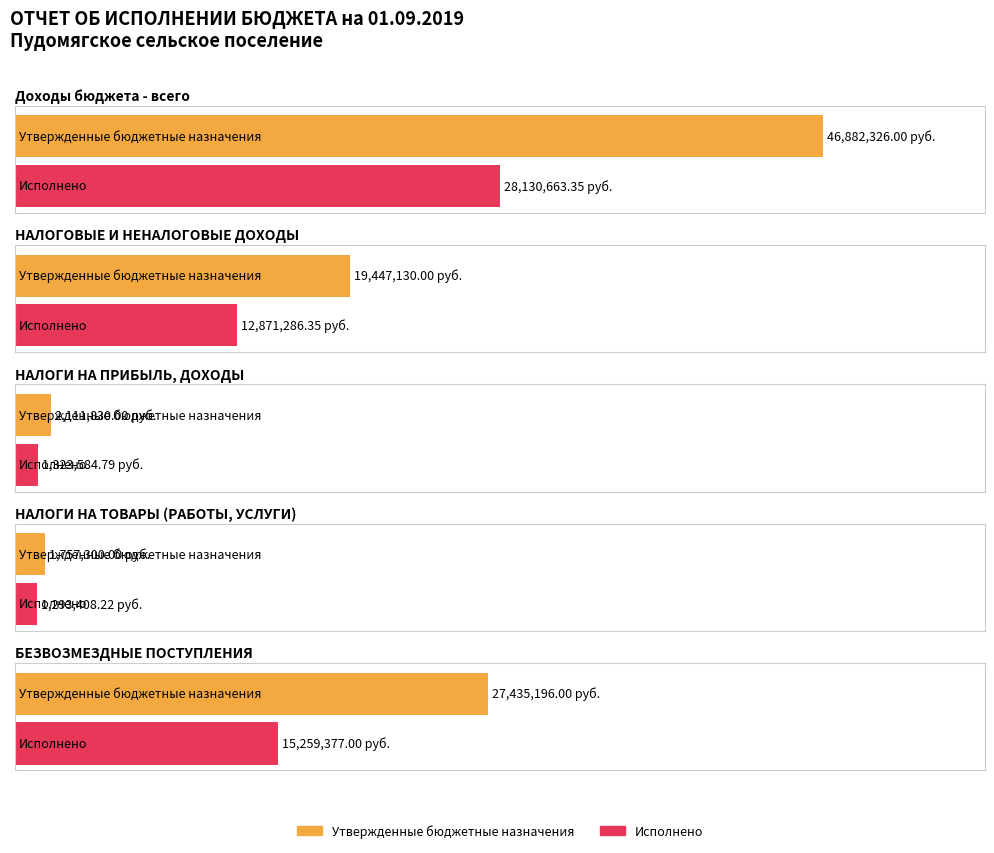

How many data points in Исполнено are above 12871286?

3